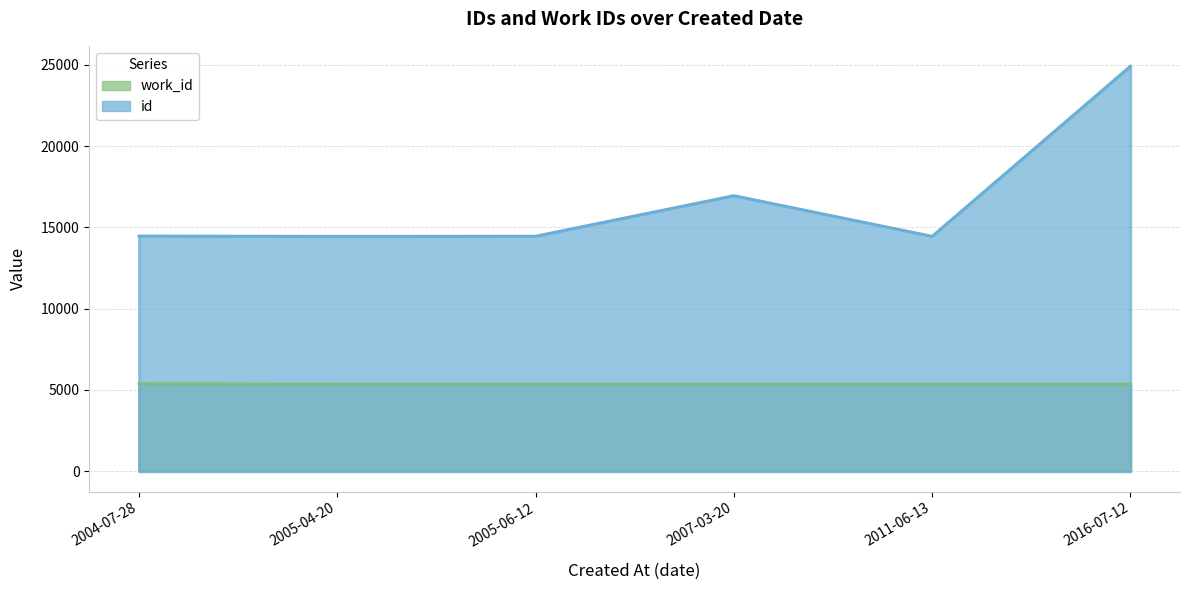

At how many categories does at least one series exceed 6436?

6